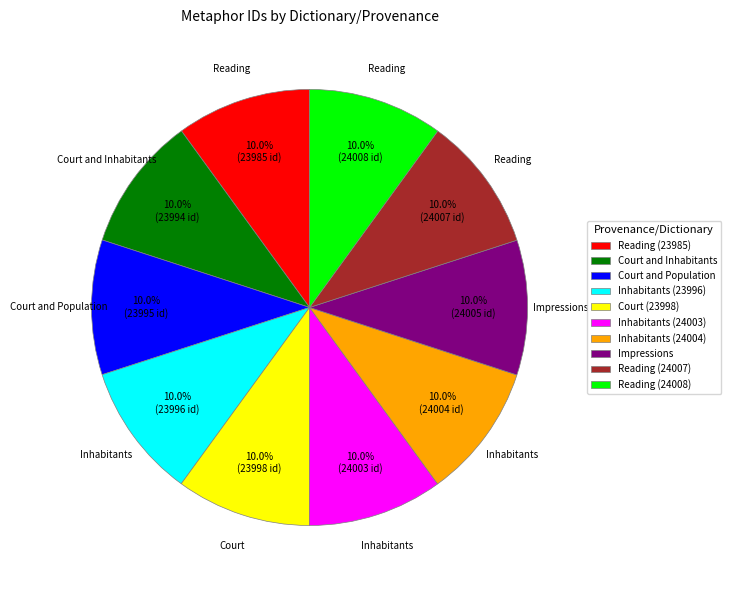

What is the ratio of the value at Court and Inhabitants to the value at Reading (24007)?

1.0